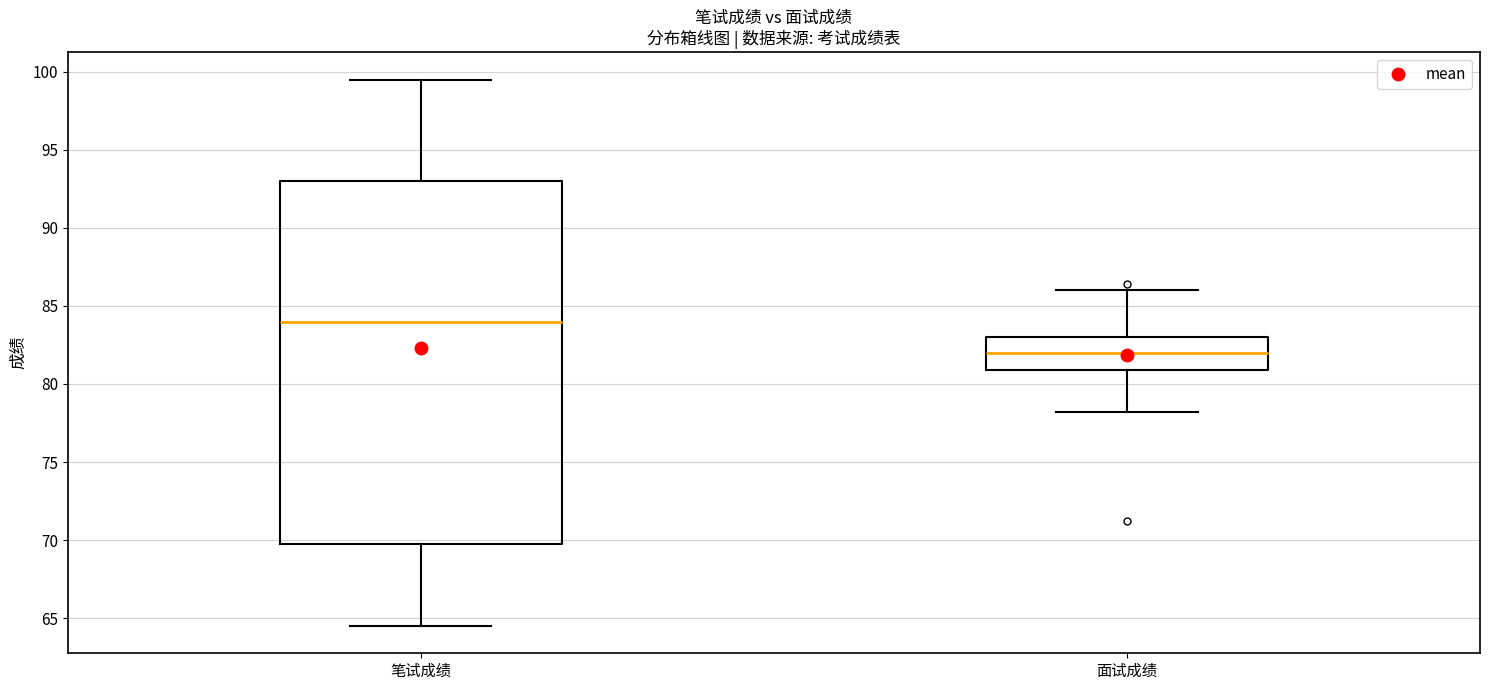

Which box is the tallest, from its lower edge to its upper edge?

笔试成绩